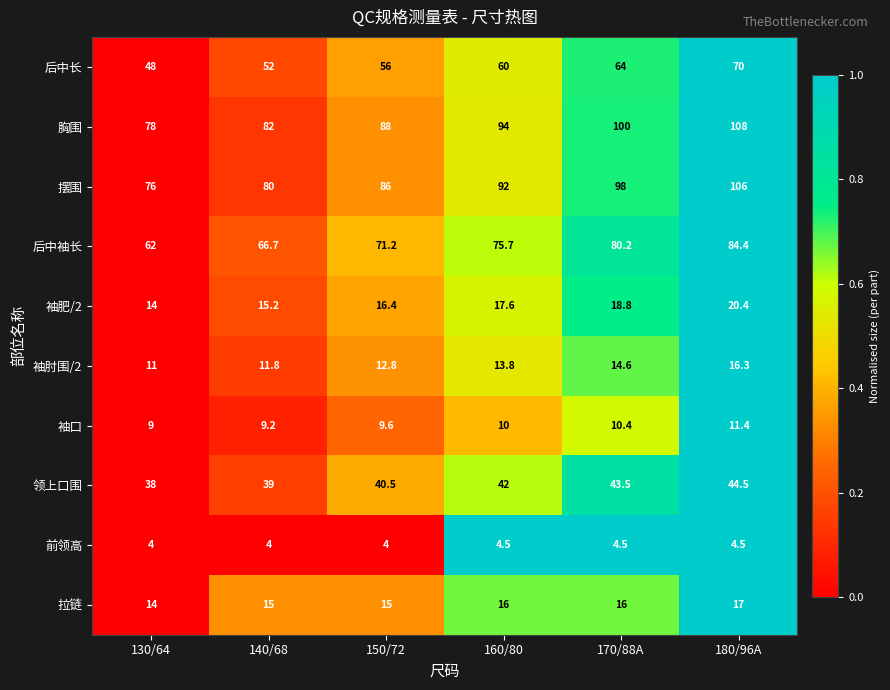

What is the total value across all series at 130/64?

354.0